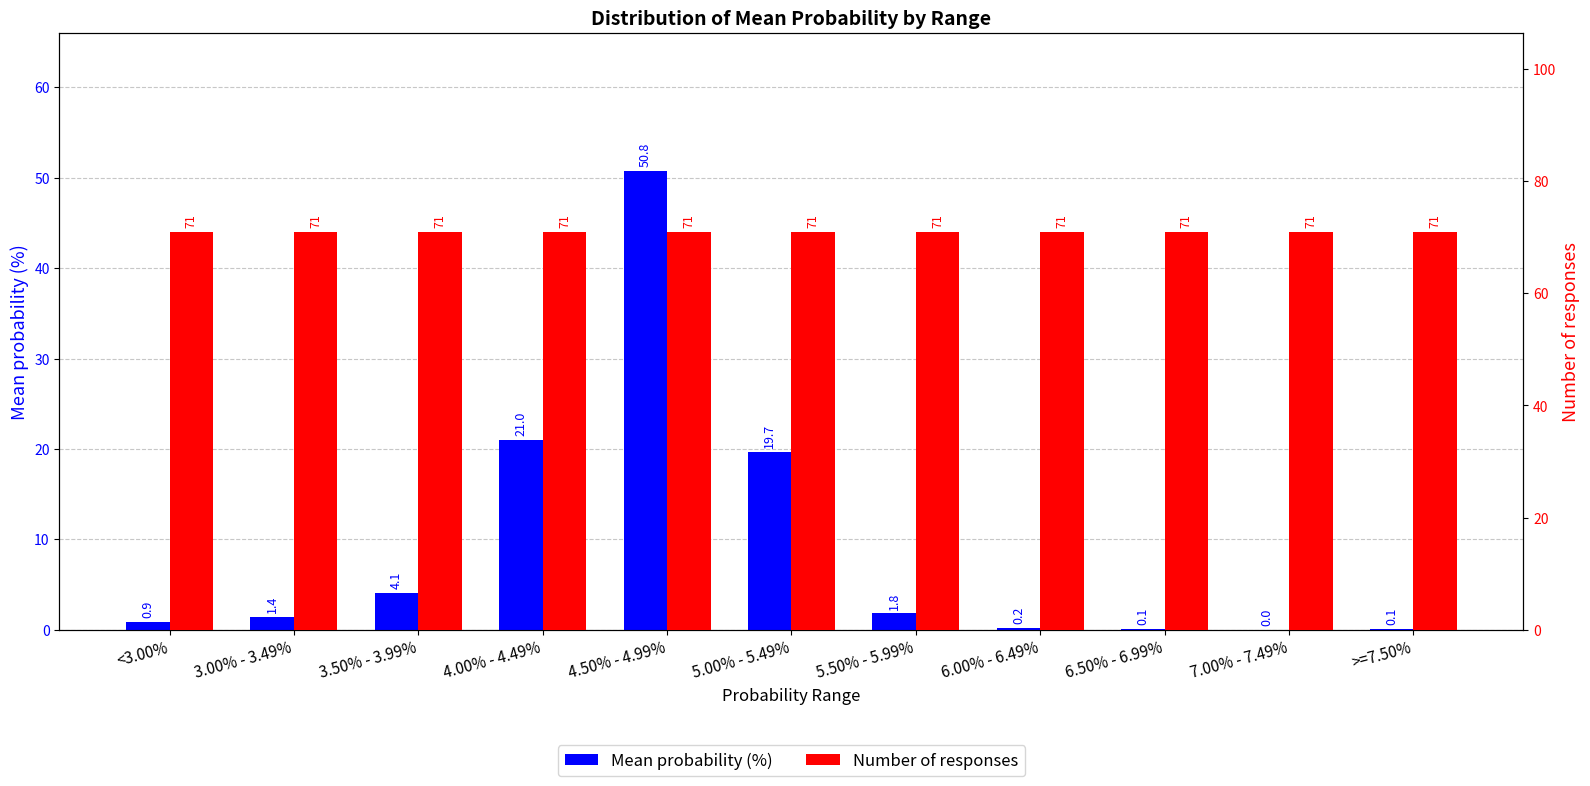

What is the label of the 3rd bar from the left?

3.50% - 3.99%